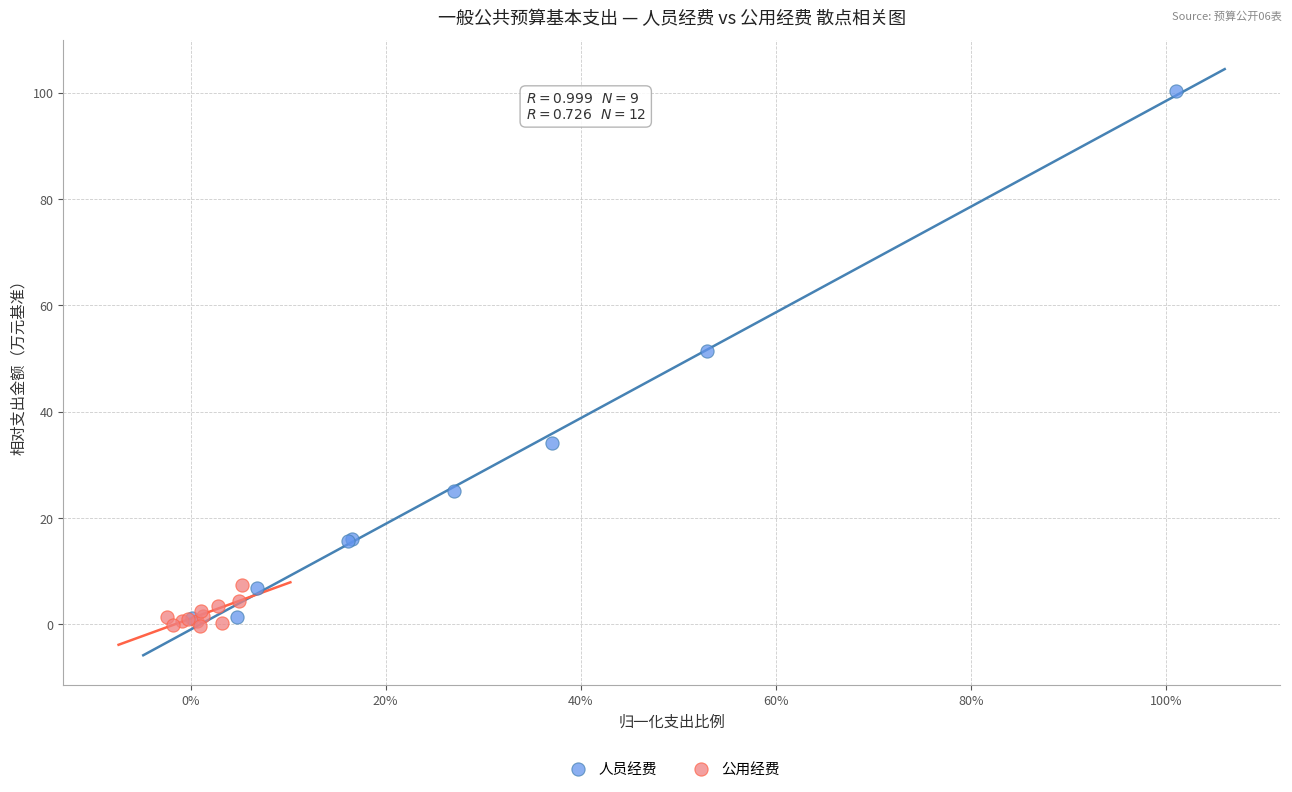

Which series reaches the maximum Y coordinate?

人员经费